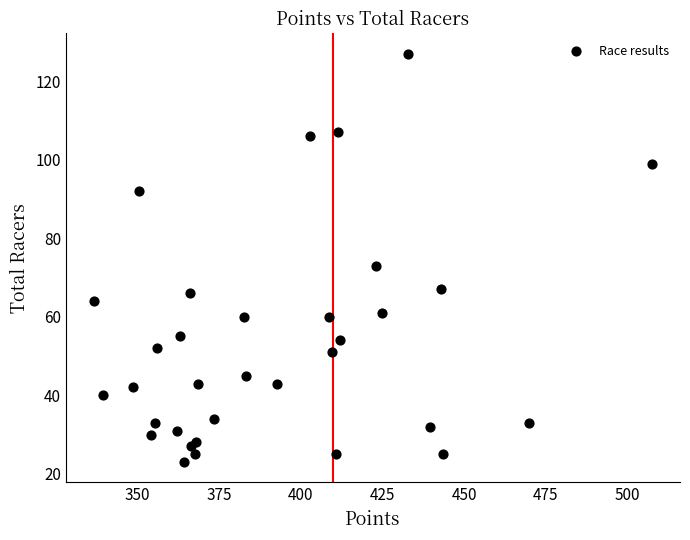

What Y value in the scatter plot is closest to 75?

73